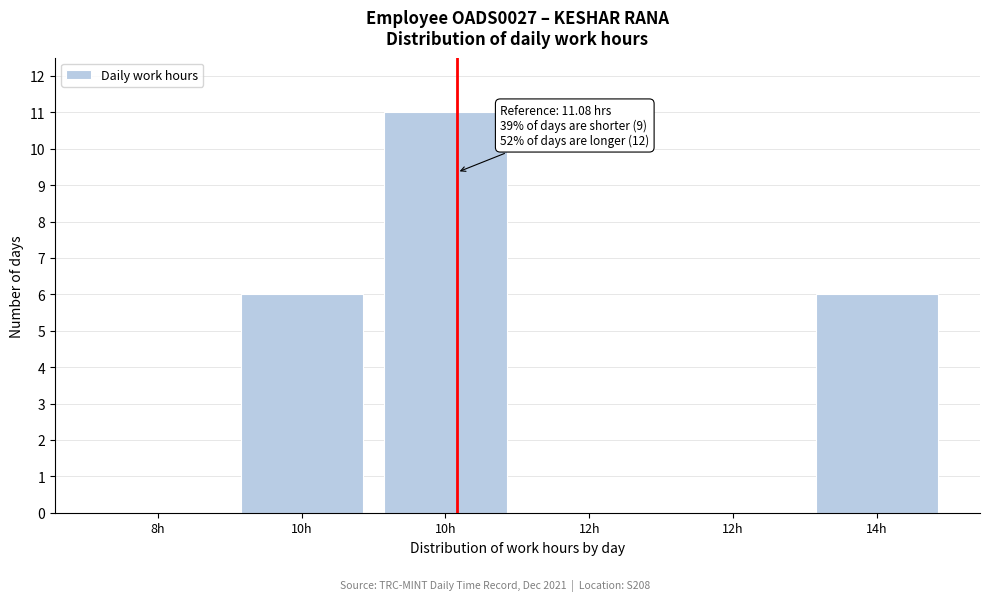

How many series are shown in this chart?

1